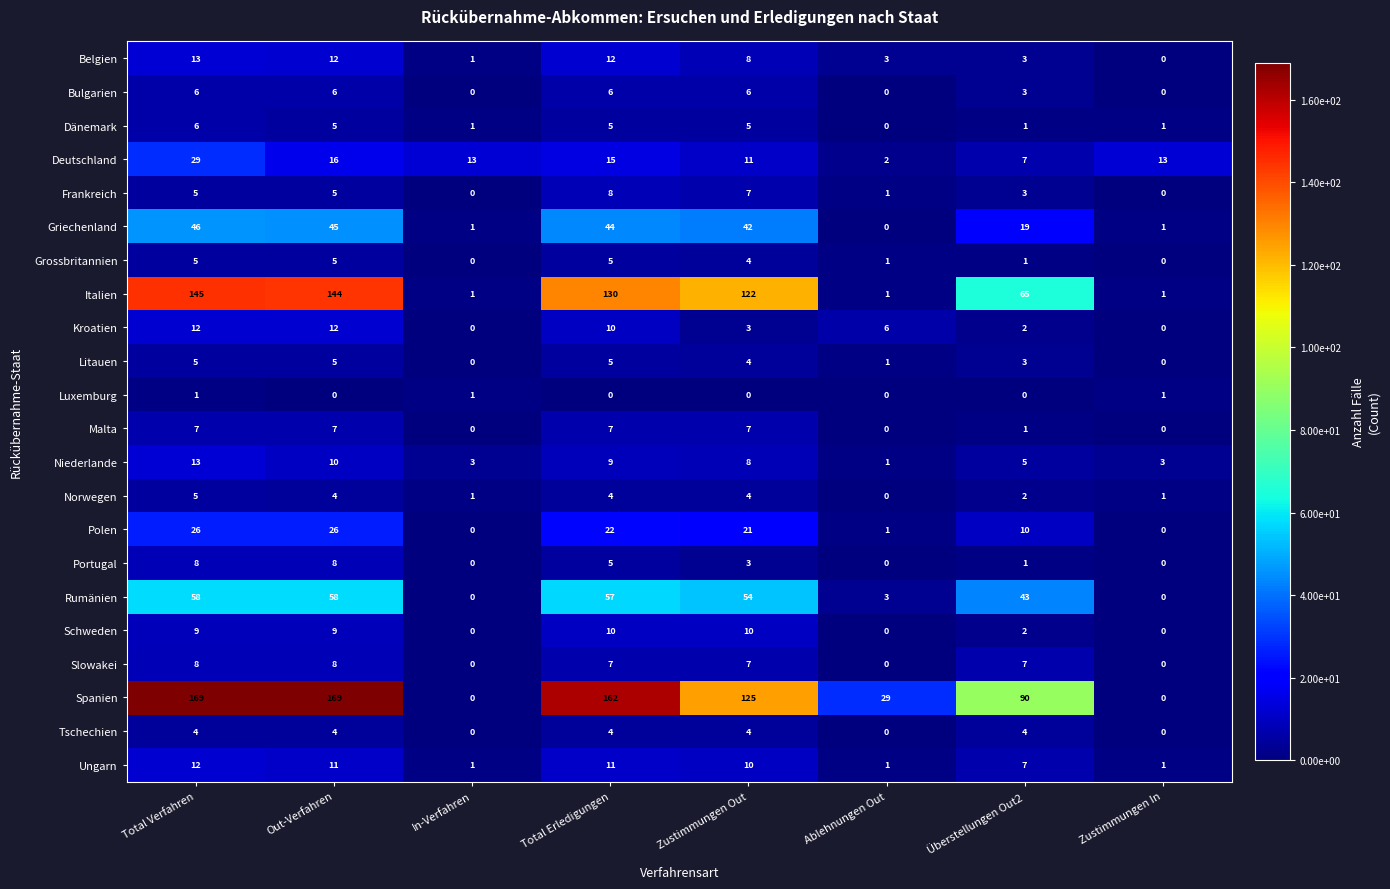

What is the difference between the highest and lowest values at In-Verfahren?

13